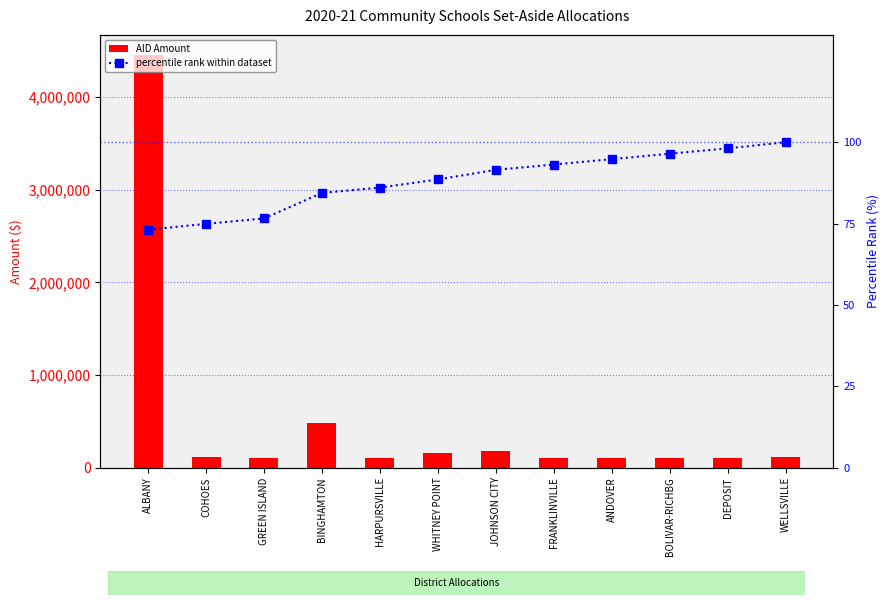

The percentile rank within dataset series shows 98.1 at DEPOSIT. True or false?

True